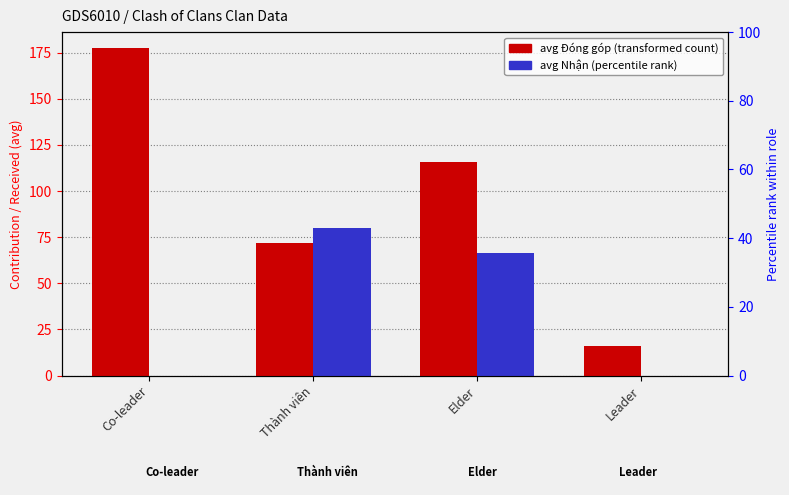

What position from the right is Leader?

1